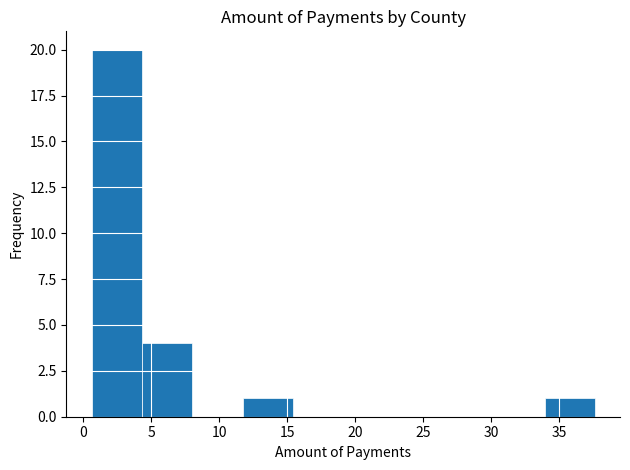

Reading left to right, transcribe this chart: for each bar, give the range it covers on the x-axis and its height. Neither the bar edges nor the heights are printed on the chart, so give them approximately, as read against the axes.

0.5 to 4.5: 20
4.5 to 8.0: 4
8.0 to 11.5: 0
11.5 to 15.5: 1
15.5 to 19.0: 0
19.0 to 23.0: 0
23.0 to 26.5: 0
26.5 to 30.0: 0
30.0 to 34.0: 0
34.0 to 37.5: 1